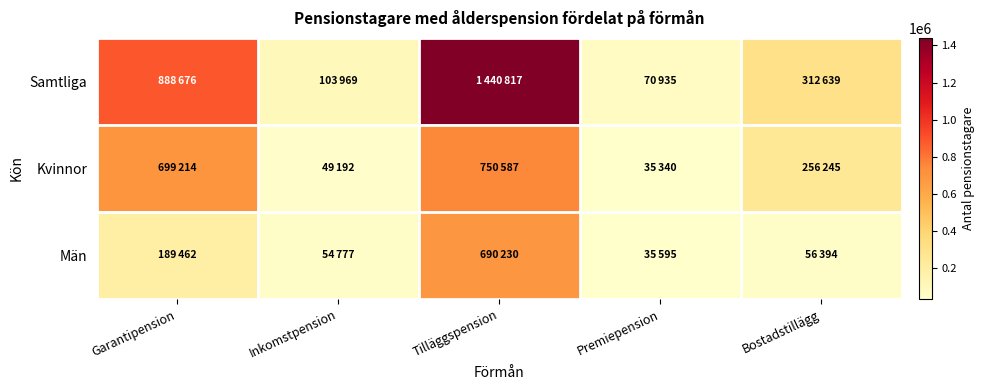

Rank the series by their maximum value, from lowest to highest.

Män, Kvinnor, Samtliga